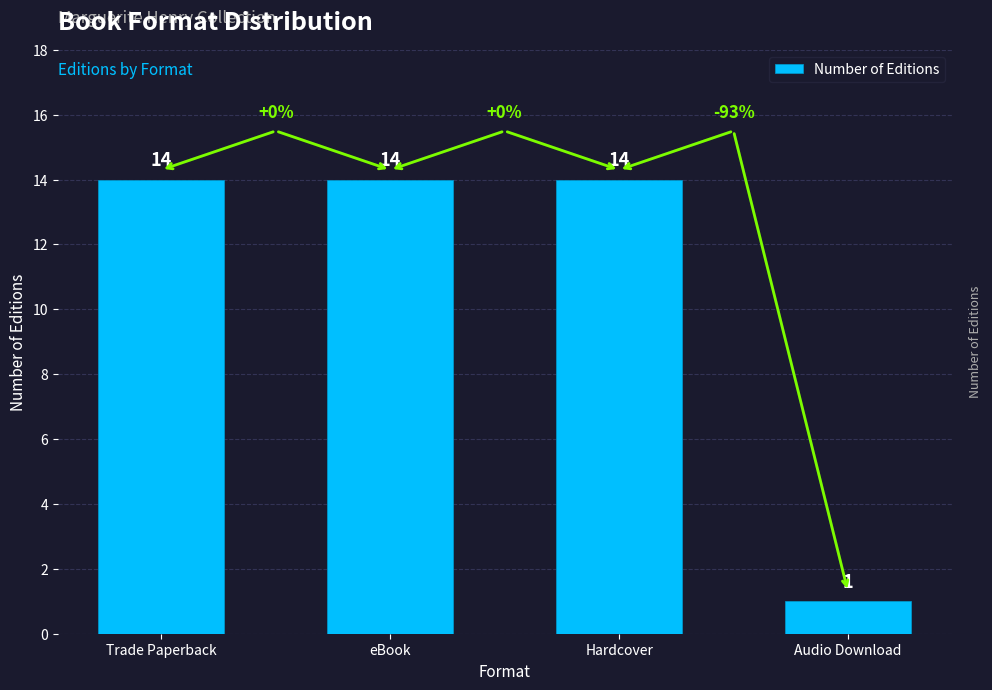

Is it true that the value at eBook is 14?

True